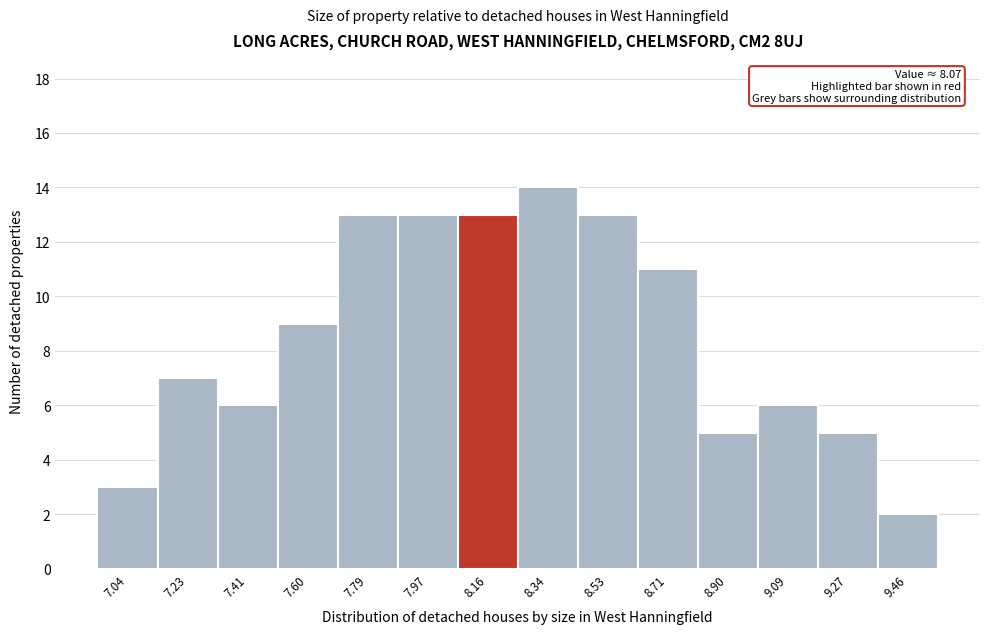

Over which range of the x-axis is the bar tallest?

8.26 to 8.44